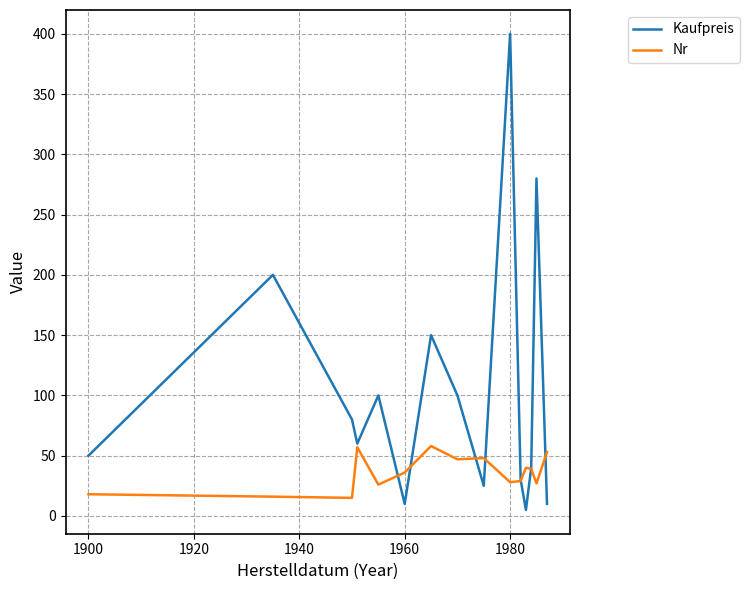

What is the greatest value displayed?

400